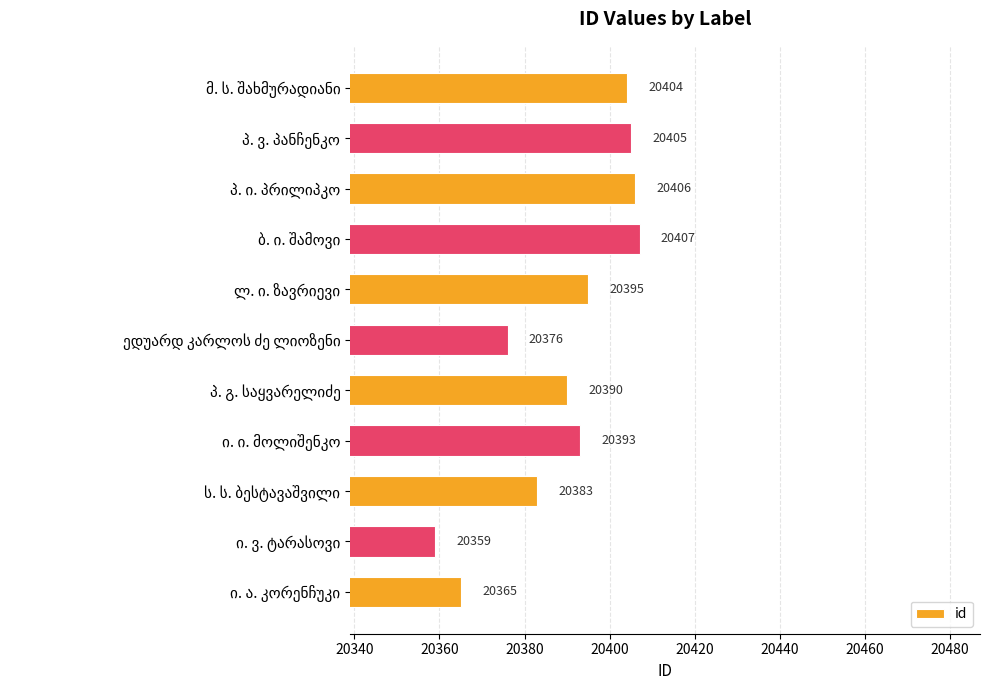

What is the maximum value shown in the chart?

20407